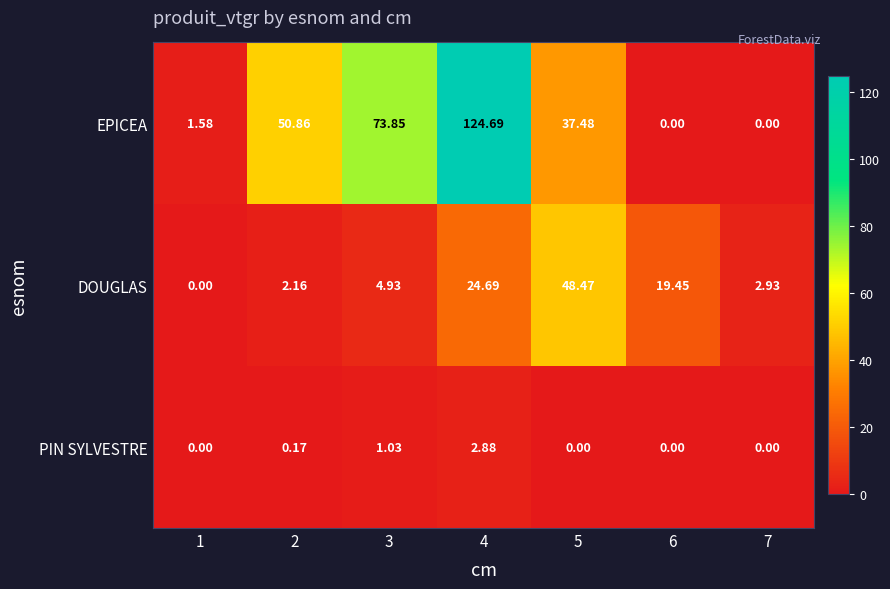

Rank the series by their maximum value, from lowest to highest.

PIN SYLVESTRE, DOUGLAS, EPICEA